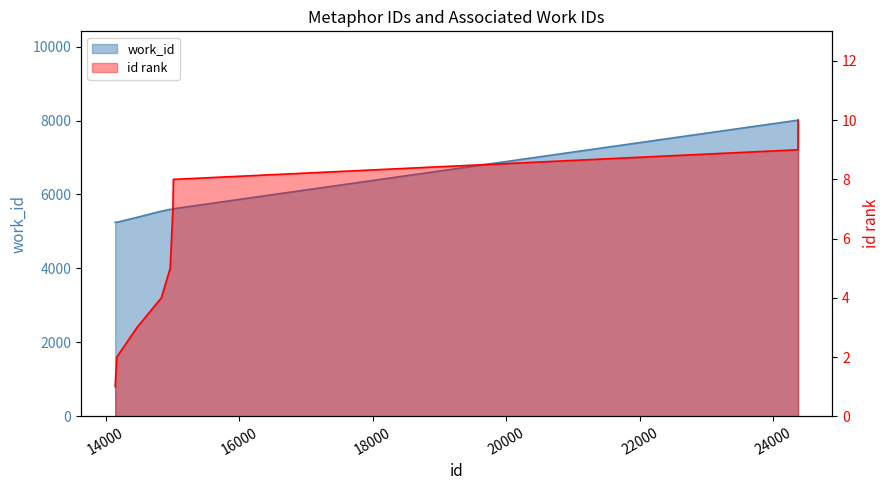

What is the value of the 3rd point from the left?

5381